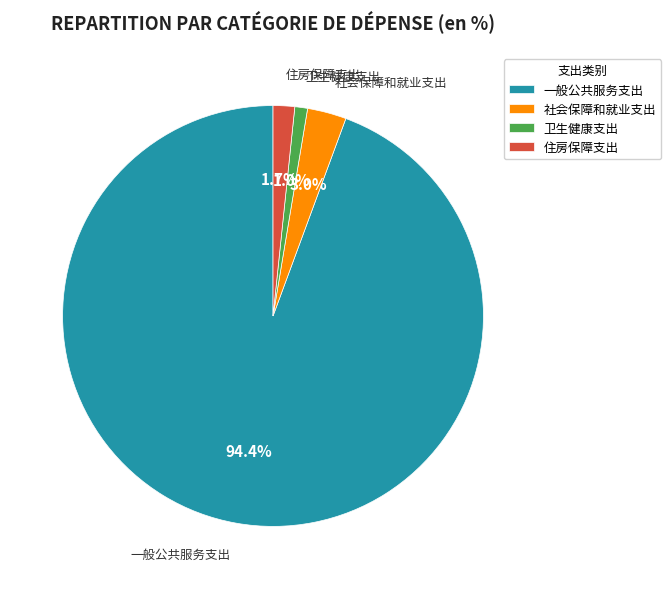

Combined, do 住房保障支出 and 社会保障和就业支出 account for over 50%?

No